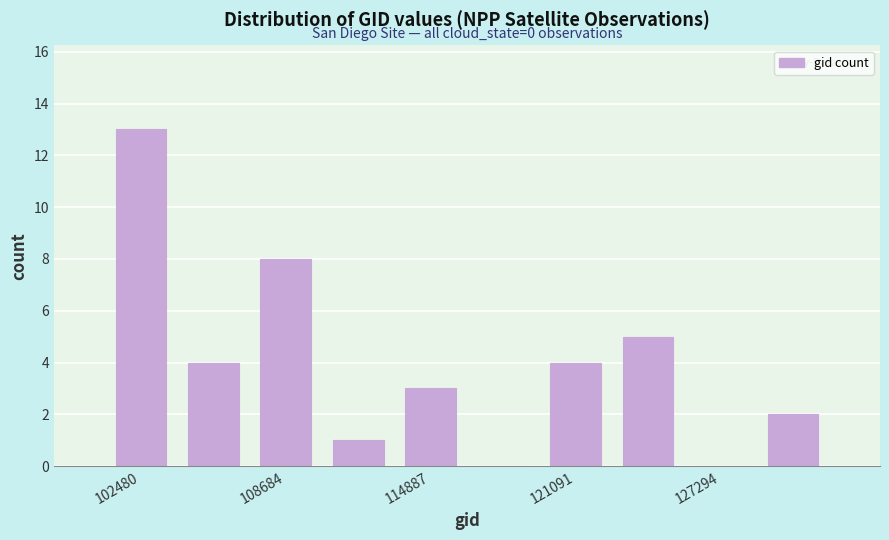

Around what value on the x-axis is the tallest bar? Give the approximate position of its centre, as read against the axis.

102000